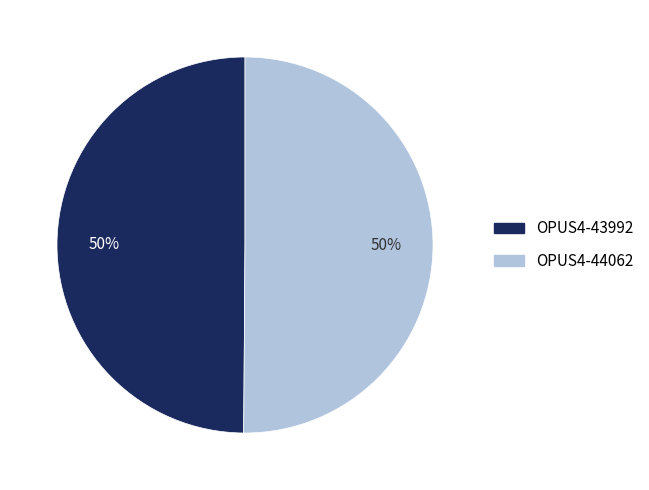

Is the sum of OPUS4-43992 and OPUS4-44062 greater than half?

Yes